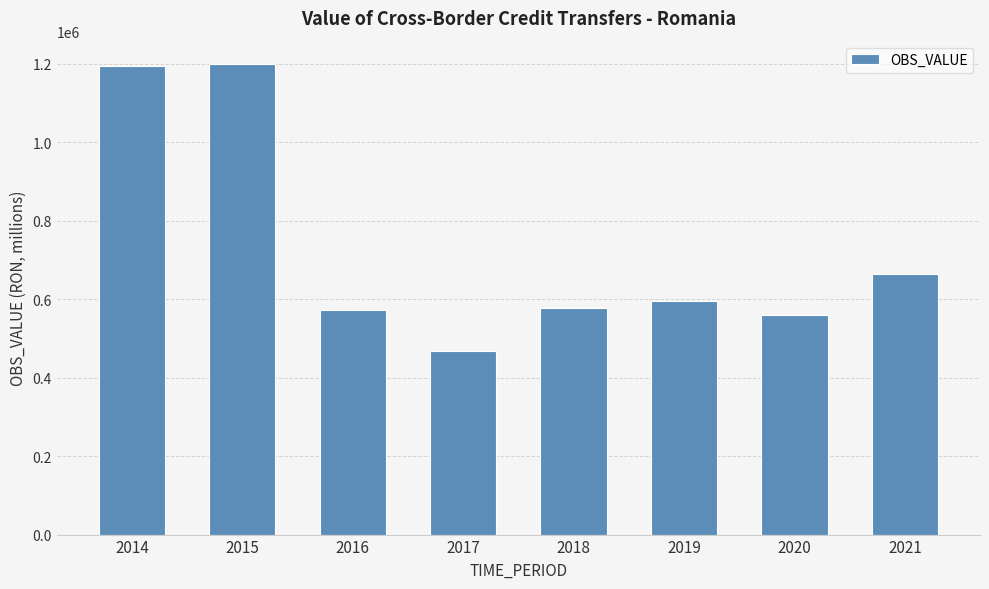

What is the difference between the maximum and minimum values?

729620.9